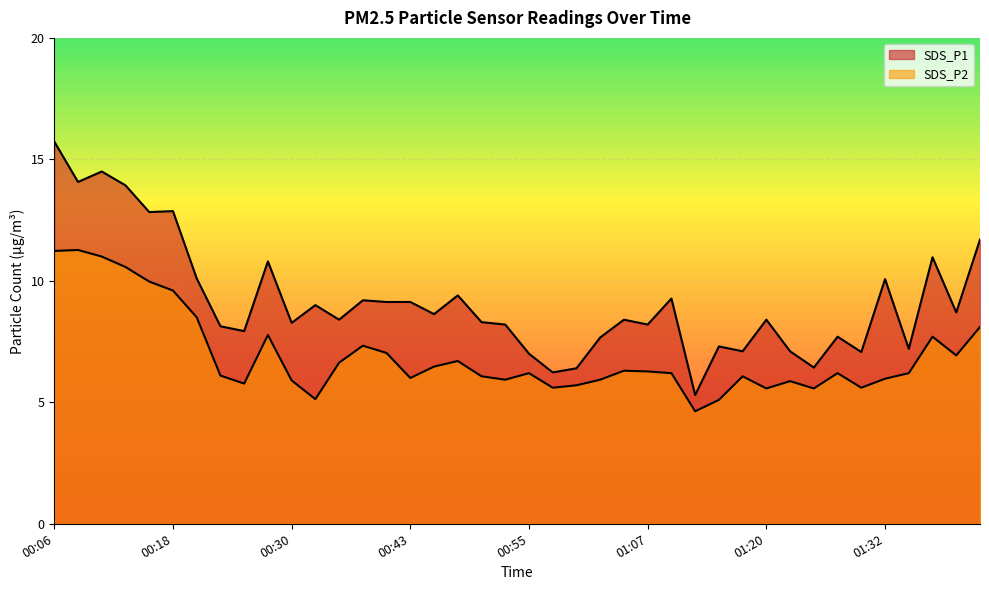

Reading right to left, list all the values displayed in this chart.

SDS_P1: 01:42=11.7	01:39=8.7	01:37=11.0	01:34=7.2	01:32=10.1	01:29=7.1	01:27=7.7	01:24=6.4	01:22=7.1	01:20=8.4	01:17=7.1	01:15=7.3	01:12=5.3	01:10=9.3	01:07=8.2	01:05=8.4	01:02=7.7	01:00=6.4	00:57=6.2	00:55=7.0	00:52=8.2	00:50=8.3	00:47=9.4	00:45=8.6	00:43=9.1	00:40=9.1	00:38=9.2	00:35=8.4	00:33=9.0	00:30=8.3	00:28=10.8	00:26=7.9	00:23=8.1	00:21=10.1	00:18=12.9	00:16=12.8	00:13=13.9	00:11=14.5	00:08=14.1	00:06=15.7
SDS_P2: 01:42=8.1	01:39=6.9	01:37=7.7	01:34=6.2	01:32=6.0	01:29=5.6	01:27=6.2	01:24=5.6	01:22=5.9	01:20=5.6	01:17=6.1	01:15=5.1	01:12=4.6	01:10=6.2	01:07=6.3	01:05=6.3	01:02=5.9	01:00=5.7	00:57=5.6	00:55=6.2	00:52=5.9	00:50=6.1	00:47=6.7	00:45=6.5	00:43=6.0	00:40=7.0	00:38=7.3	00:35=6.6	00:33=5.1	00:30=5.9	00:28=7.8	00:26=5.8	00:23=6.1	00:21=8.5	00:18=9.6	00:16=10.0	00:13=10.6	00:11=11.0	00:08=11.3	00:06=11.2